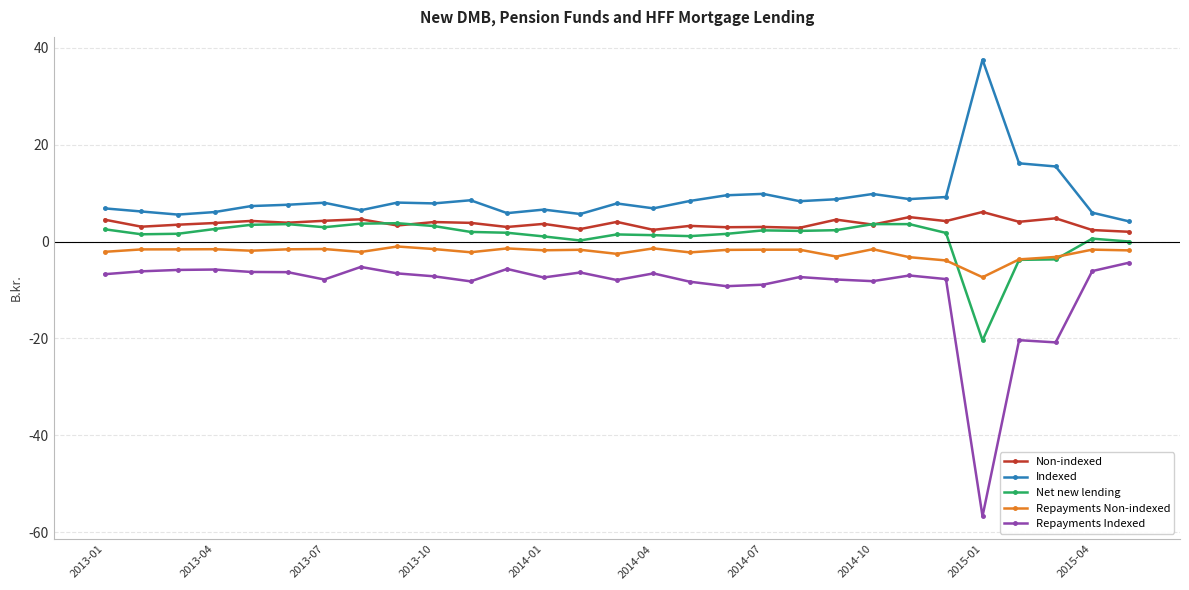

Which series has the widest spread of values?

Repayments Indexed